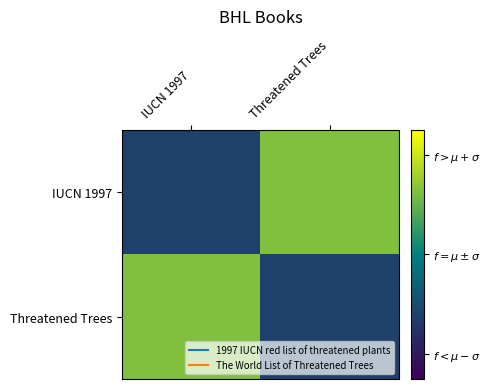

Rank the series by their maximum value, from highest to lowest.

IUCN 1997, Threatened Trees